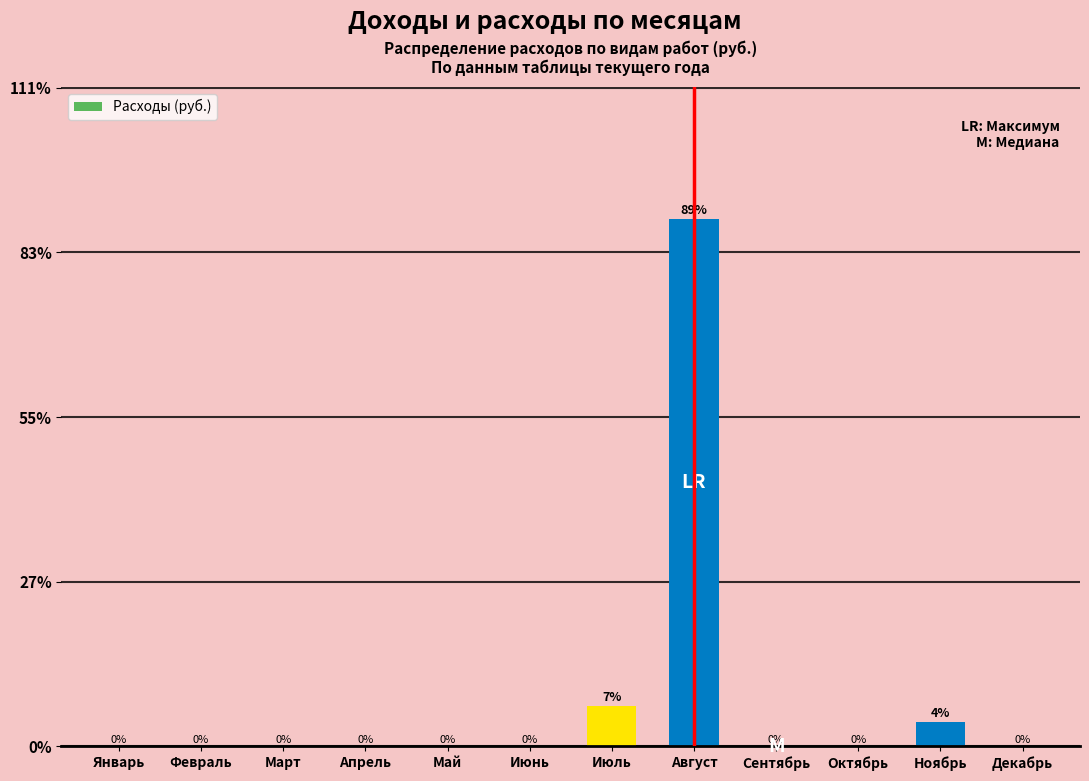

Which has a higher value, Ноябрь or Январь?

Ноябрь